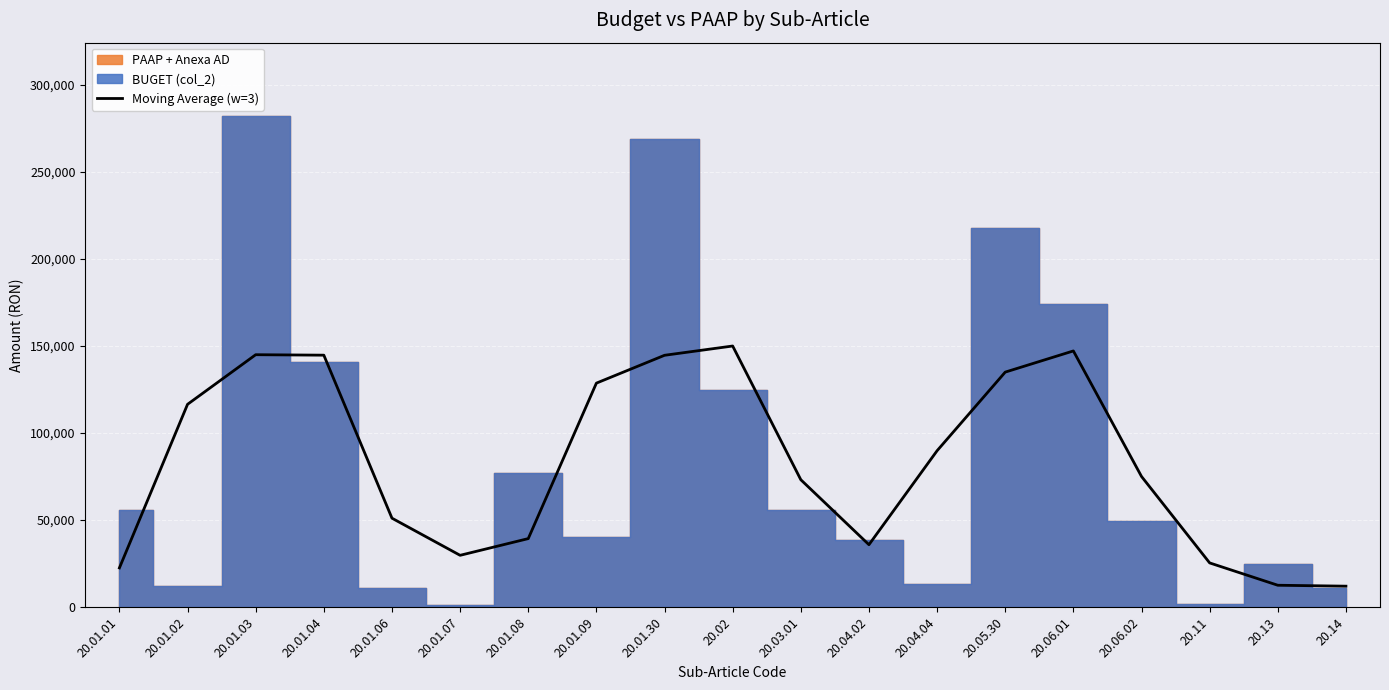

What is the difference between the maximum and minimum values?

138000.0